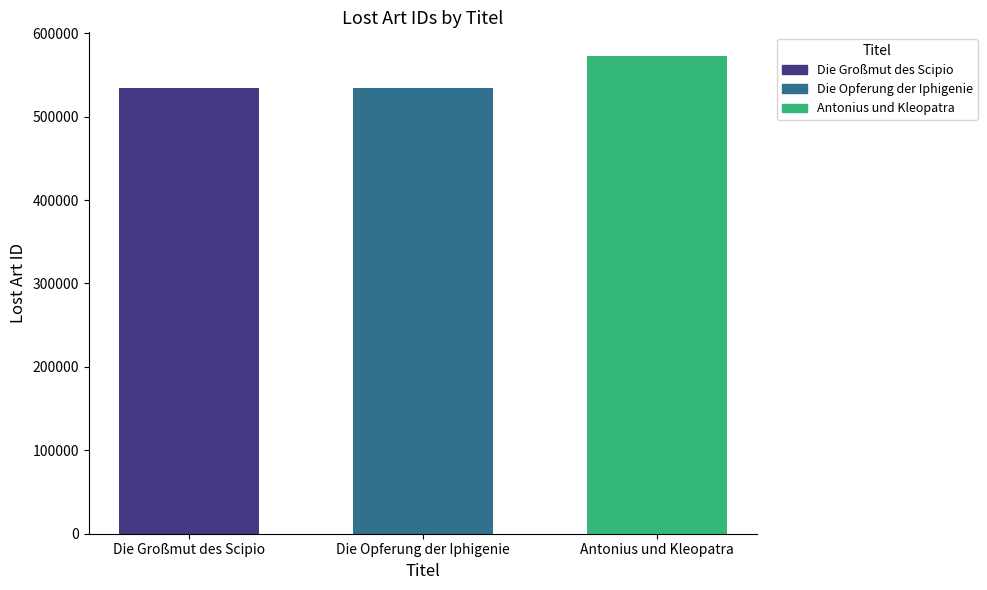

What is the greatest value displayed?

572489